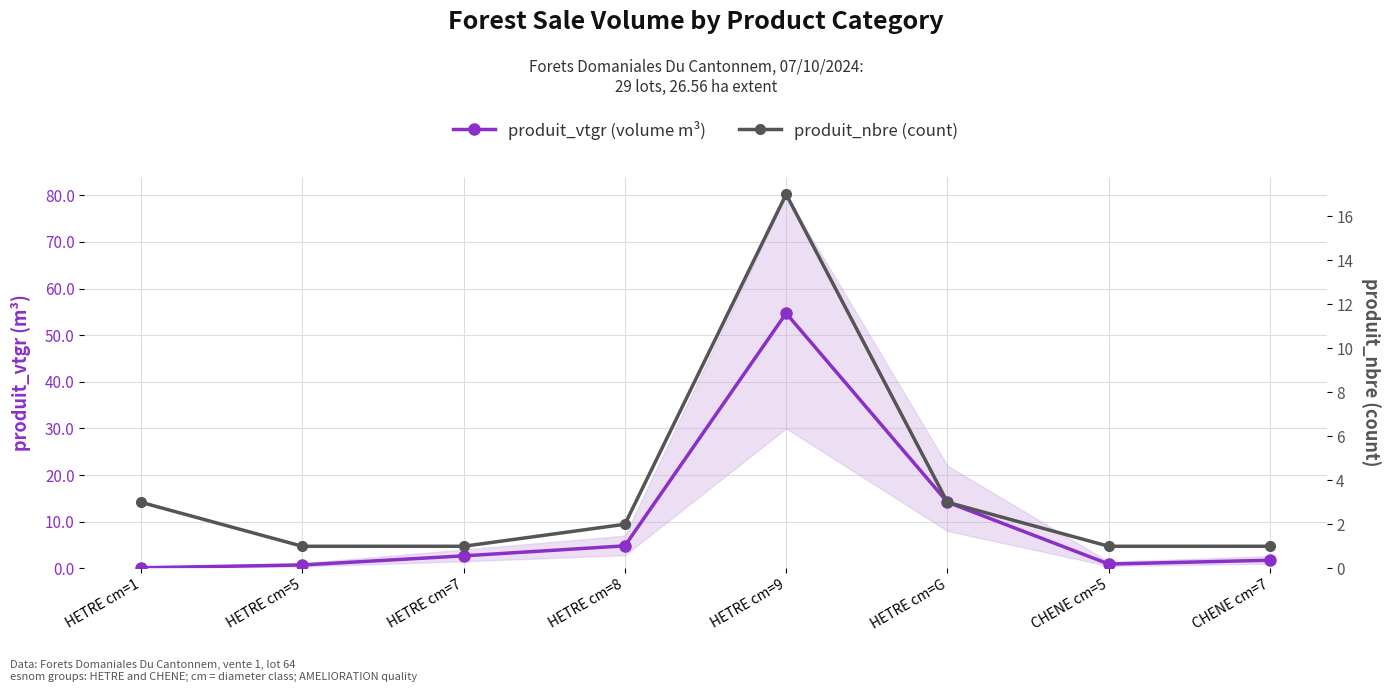

How many categories are shown in the chart?

8